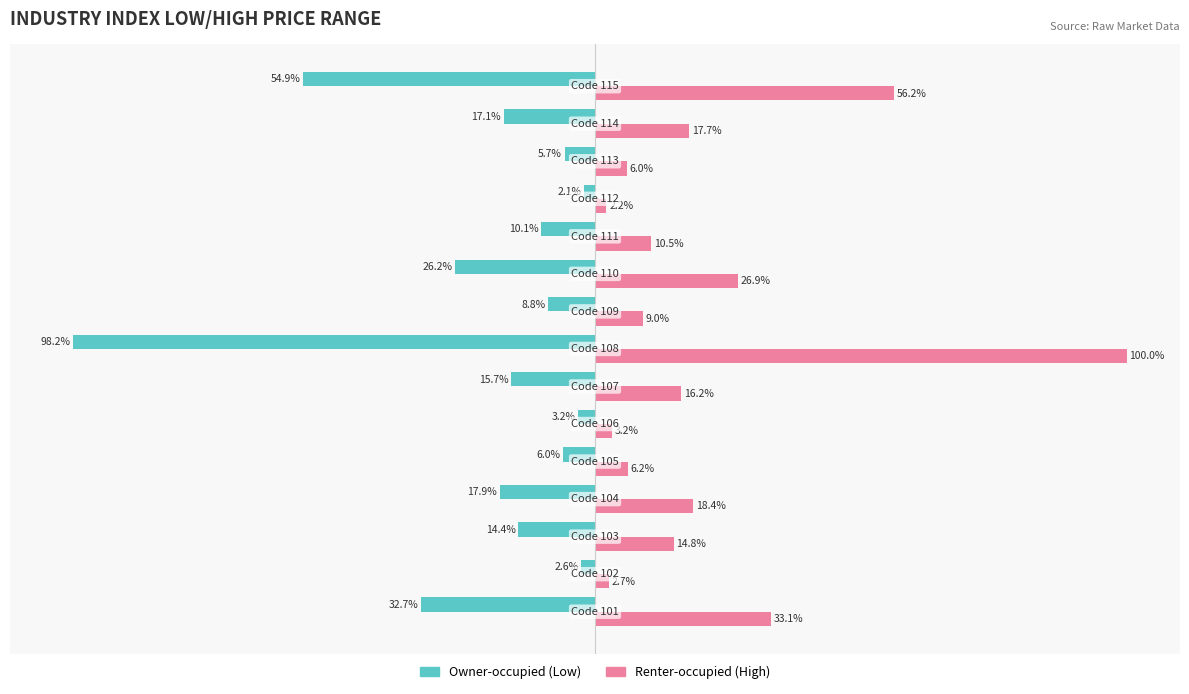

Rank the series by their maximum value, from lowest to highest.

Owner-occupied (Low), Renter-occupied (High)